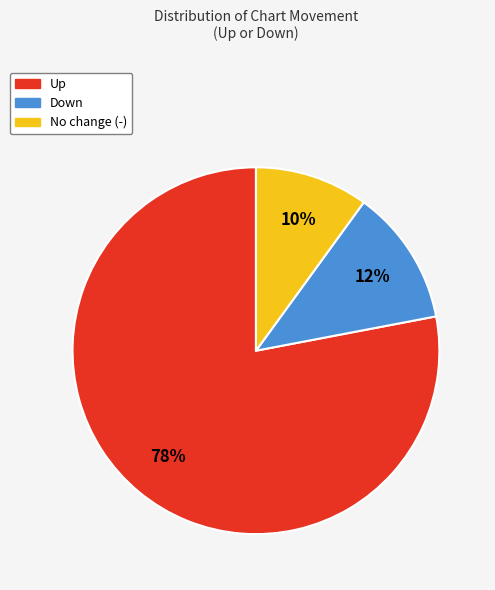

To the nearest percent, what is the difference between the largest and smallest slice percentages?

68%